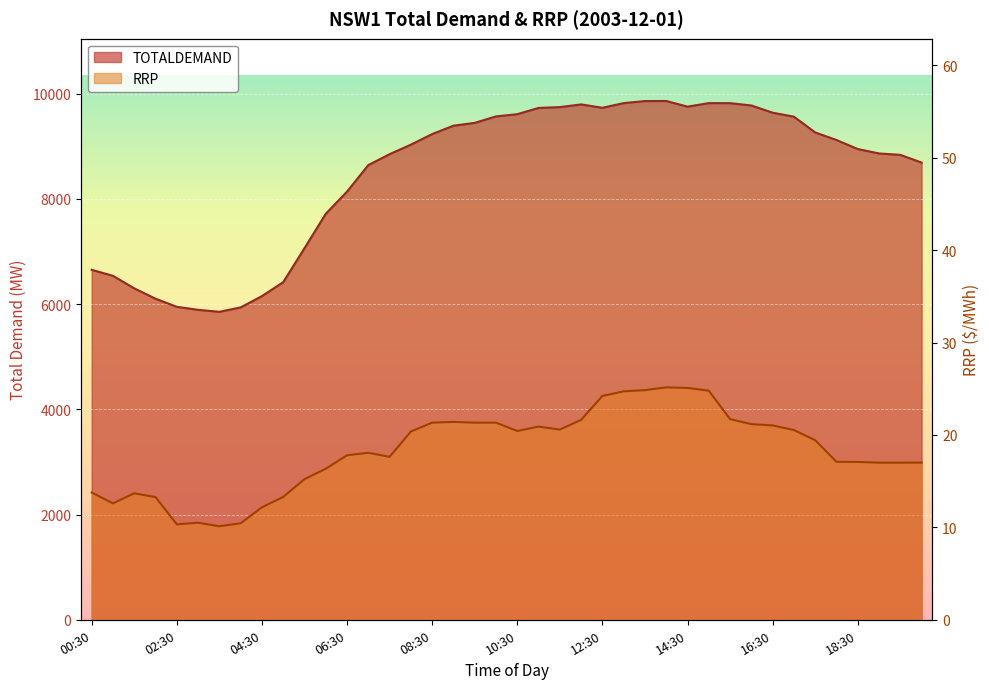

Which series has the largest range (max minus min)?

TOTALDEMAND